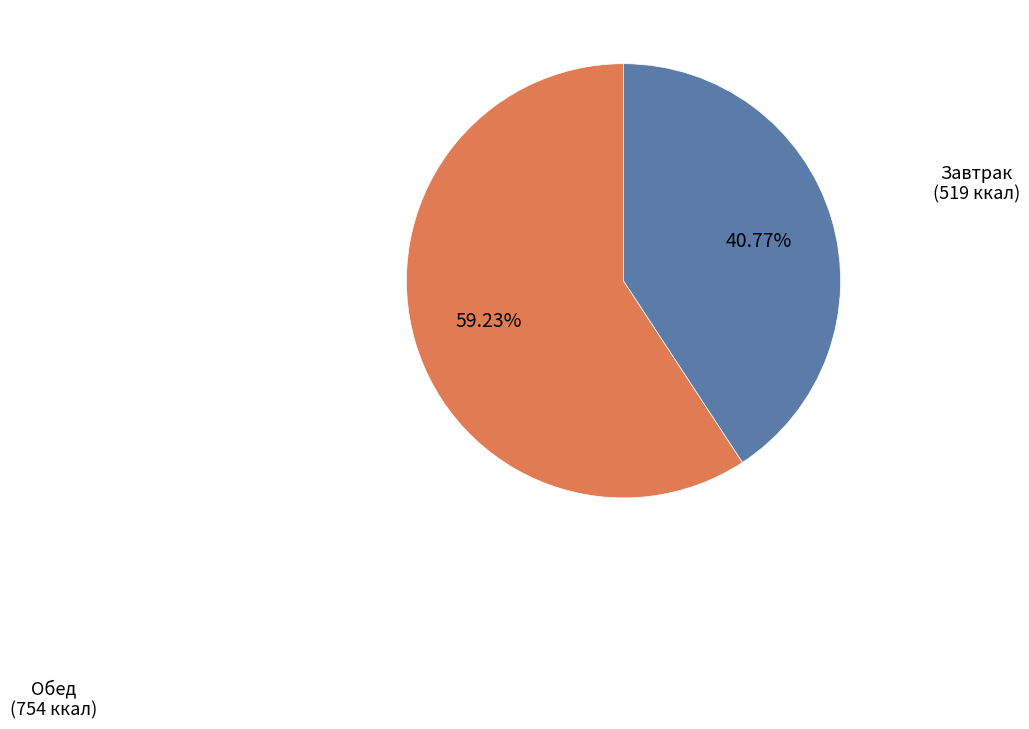

To the nearest percent, what is the average slice percentage?

50%